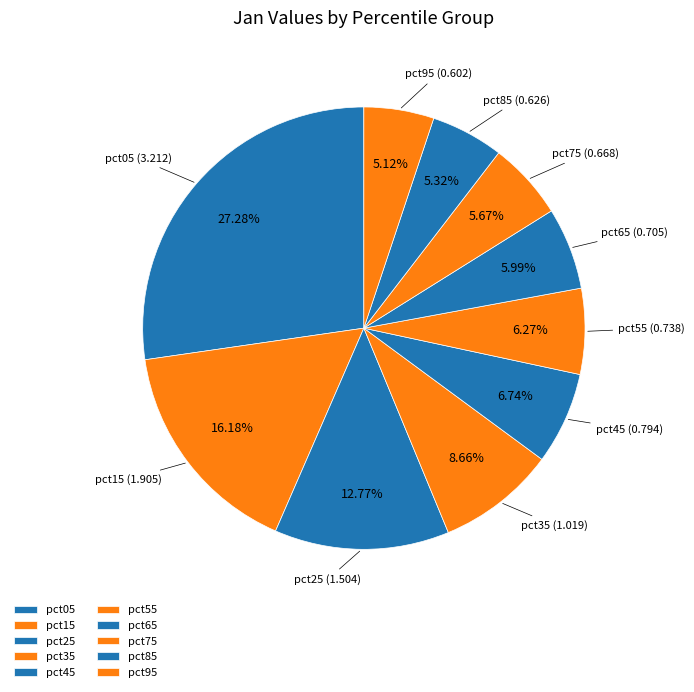

Is pct75 the majority of the pie?

No